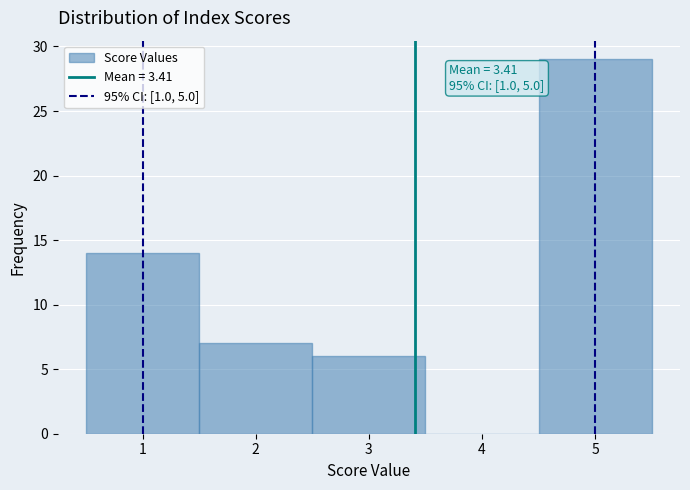

Over which range of the x-axis is the bar tallest?

4.5 to 5.5